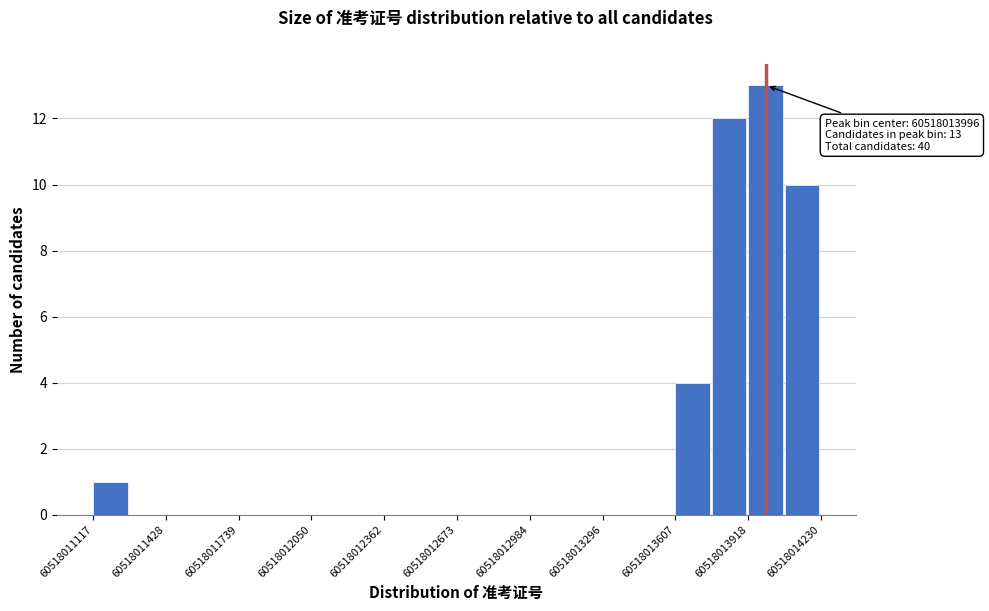

Read against the x-axis, roughly where is the centre of the tallest bar?

60518014000